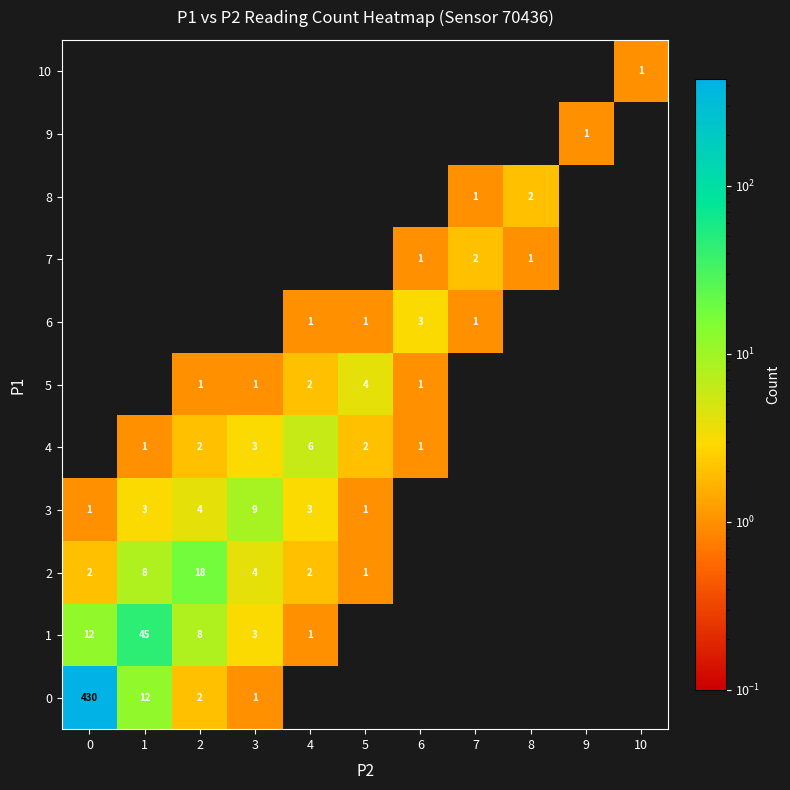

The 4 series shows 1 at 4. True or false?

False